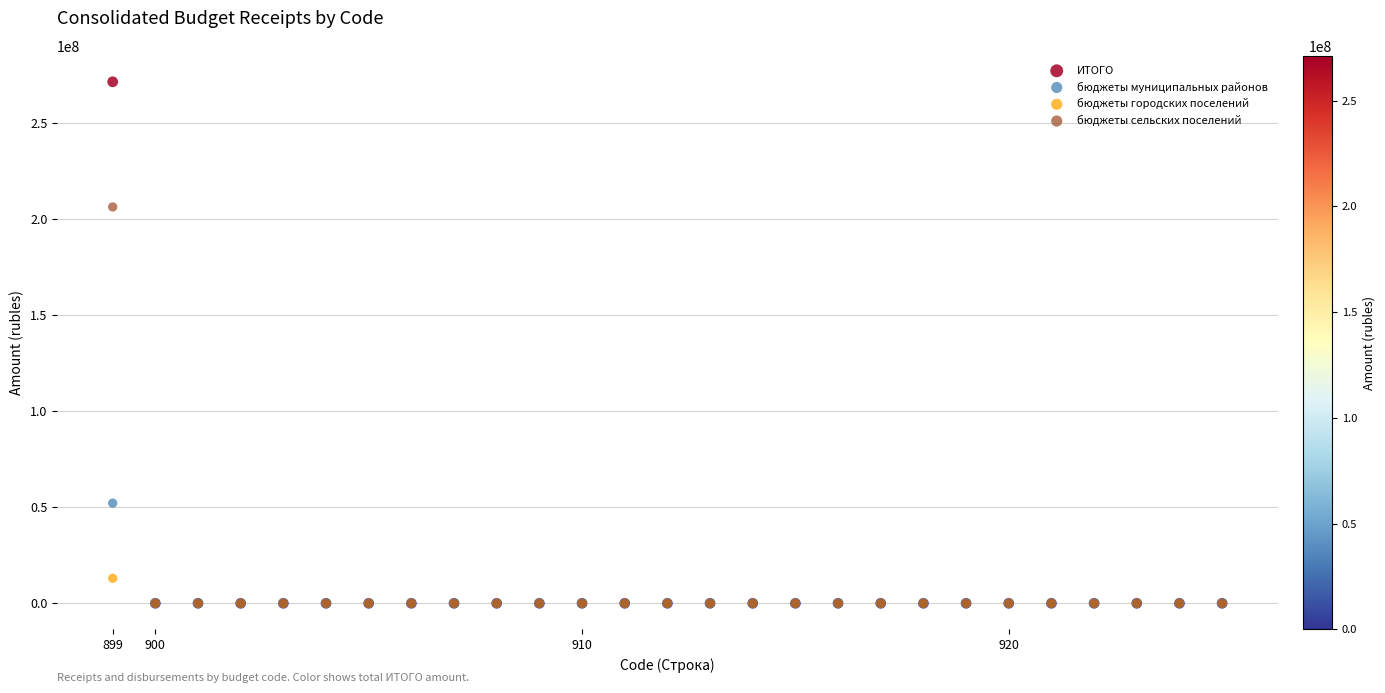

Across all series, what Y value is closest to 135609761?

206129971.8